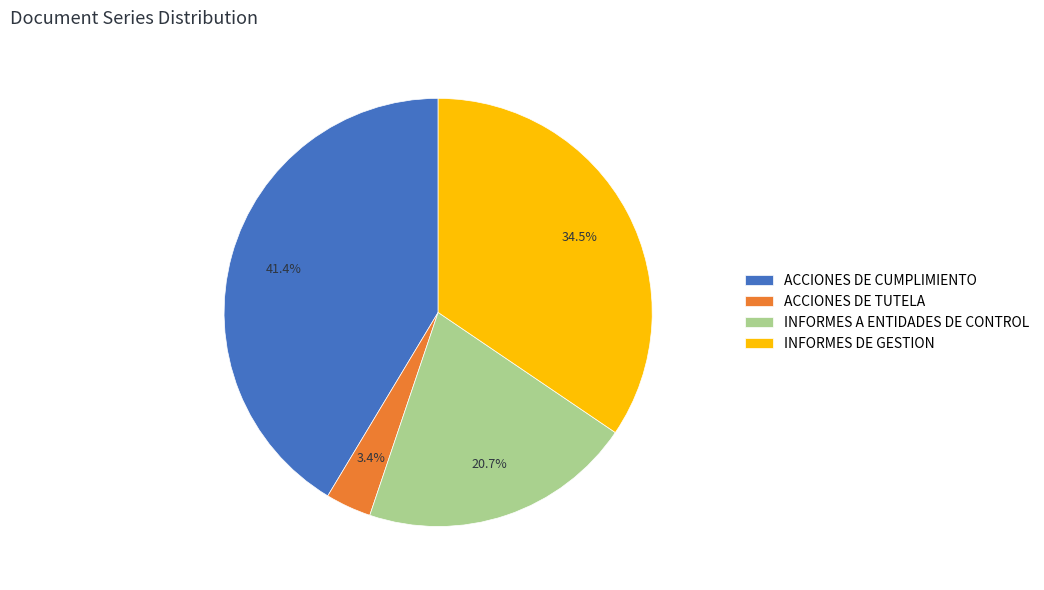

Between INFORMES A ENTIDADES DE CONTROL and ACCIONES DE TUTELA, which is larger?

INFORMES A ENTIDADES DE CONTROL